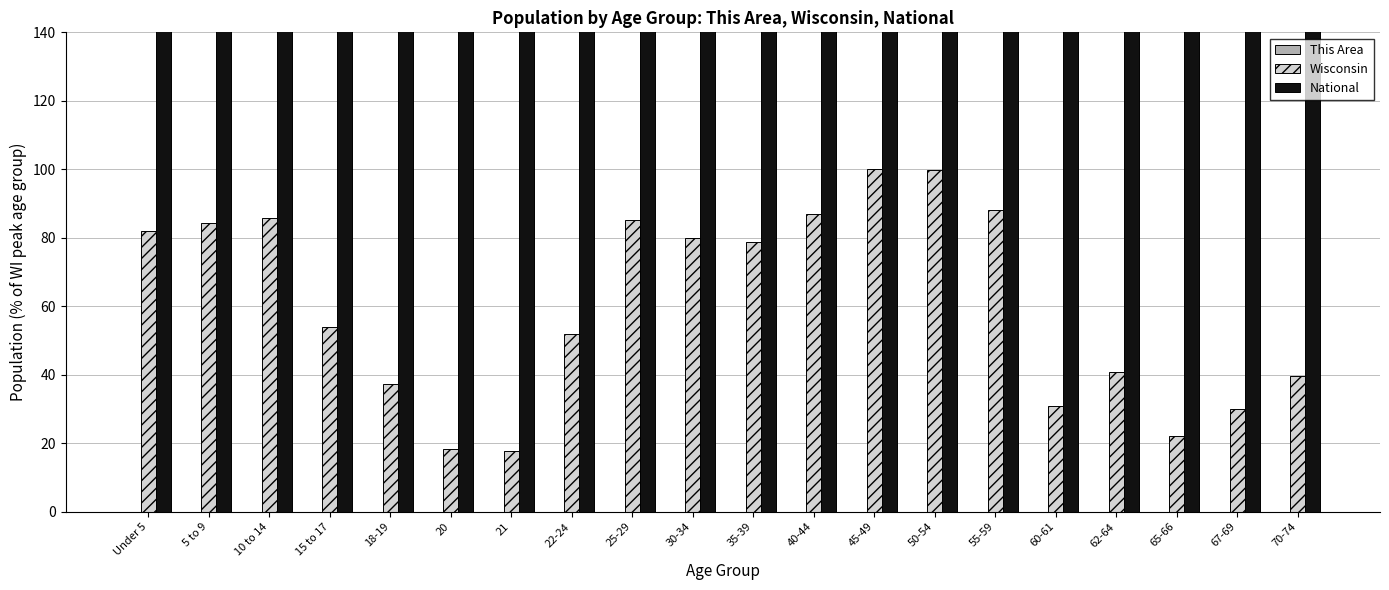

Where does the National series first go above 4493?

Under 5